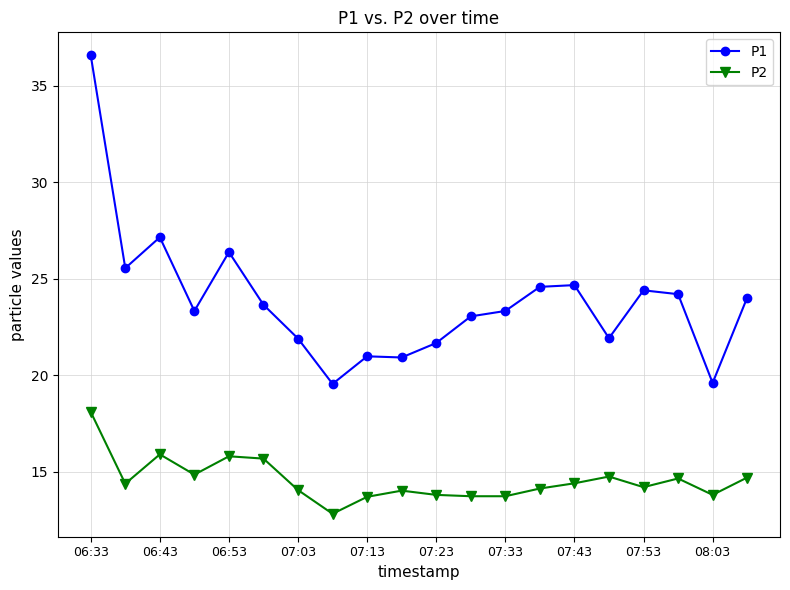

True or false: P1 and P2 intersect in this chart.

False